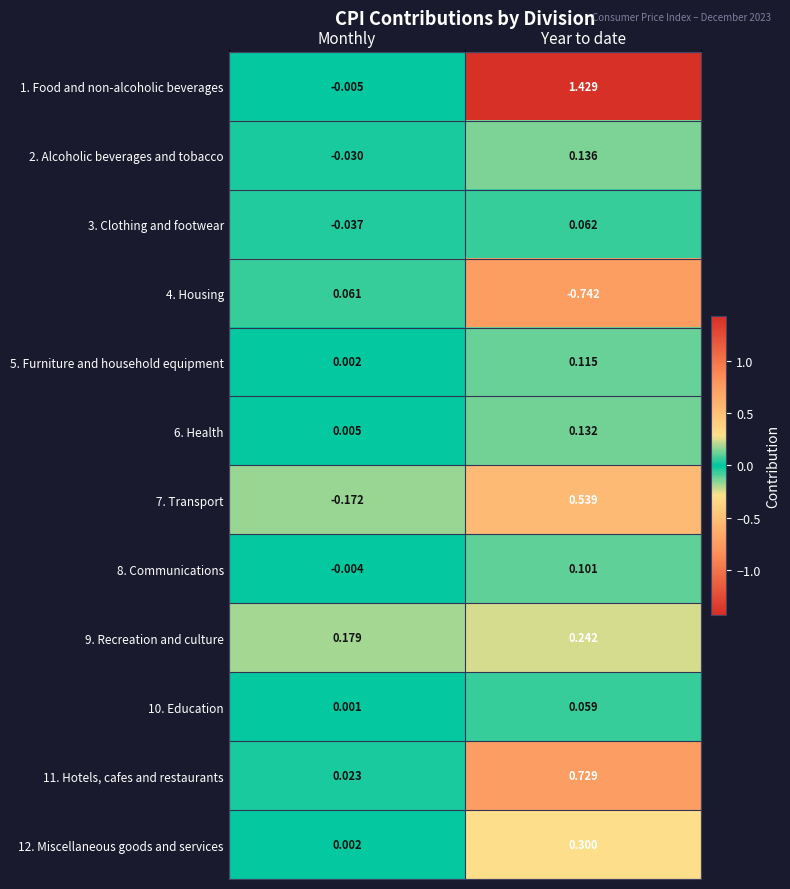

At which label is 9. Recreation and culture closest to 0?

Monthly